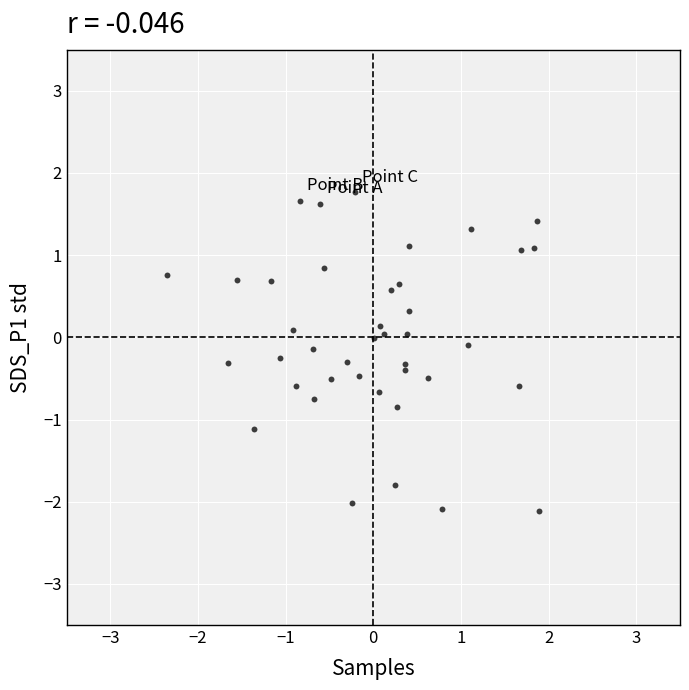

What is the range of Y values (max minus min)?

3.9